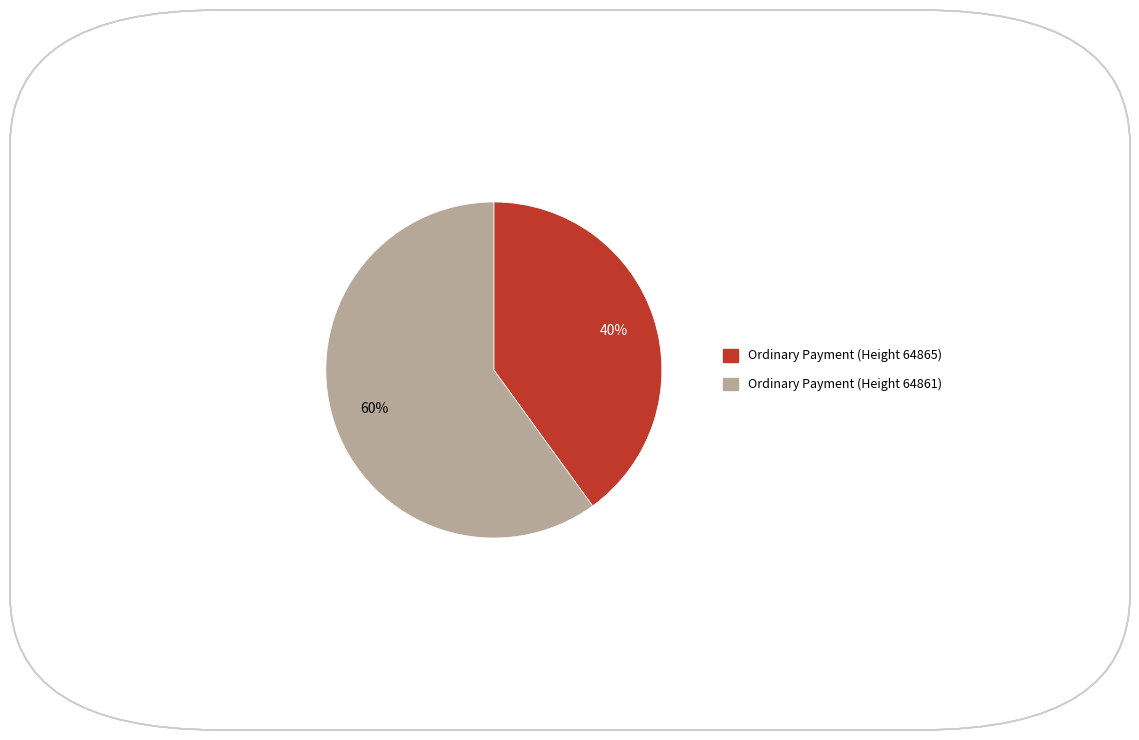

Which category has the biggest portion of the pie?

Ordinary Payment (Height 64861)